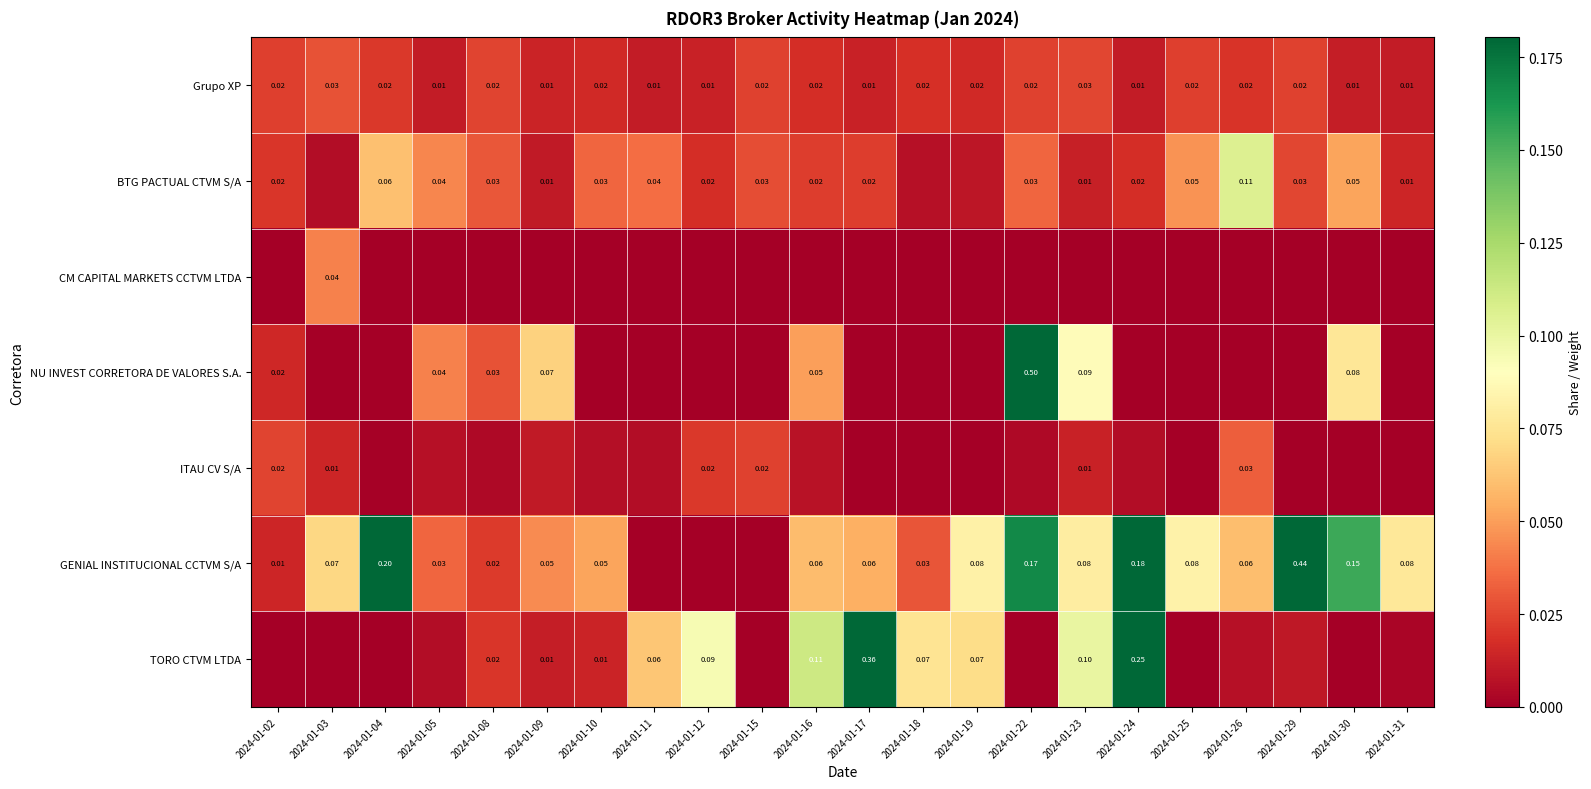

The Grupo XP series shows 0.0 at 2024-01-08. True or false?

True